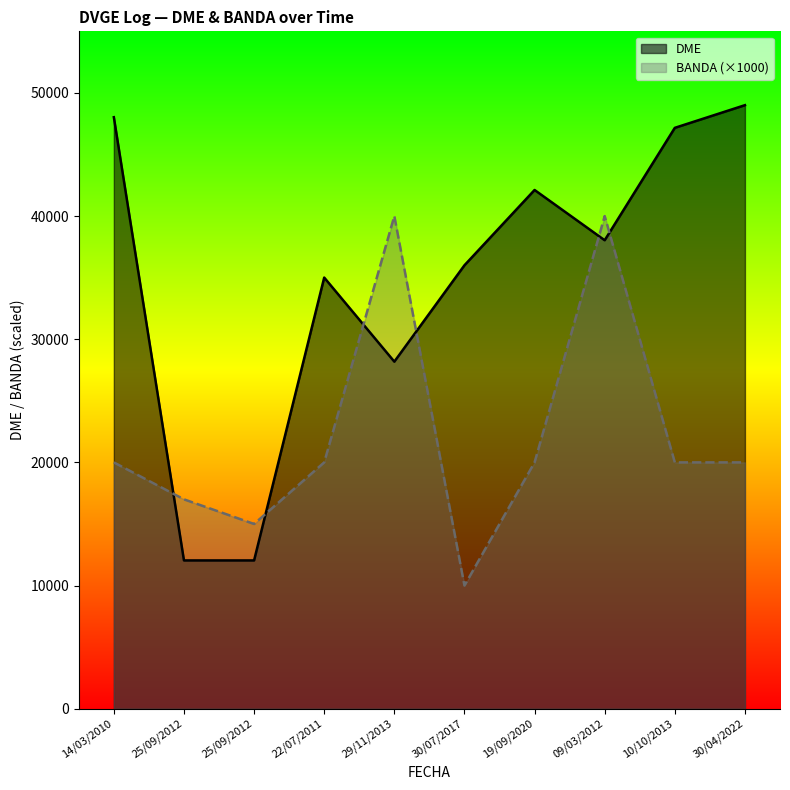

What is the average value of the BANDA series?

22200